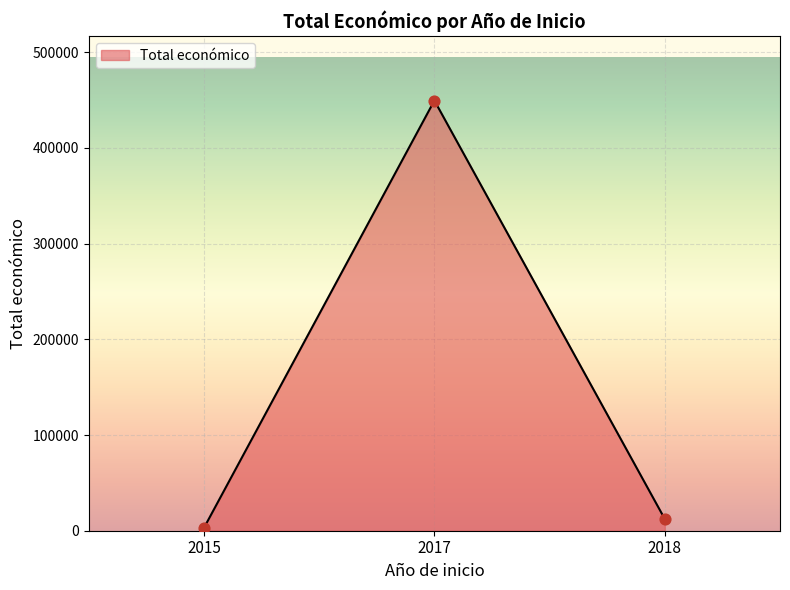

Approximately how many times larger is the value at 2018 compared to 2015?

4.1